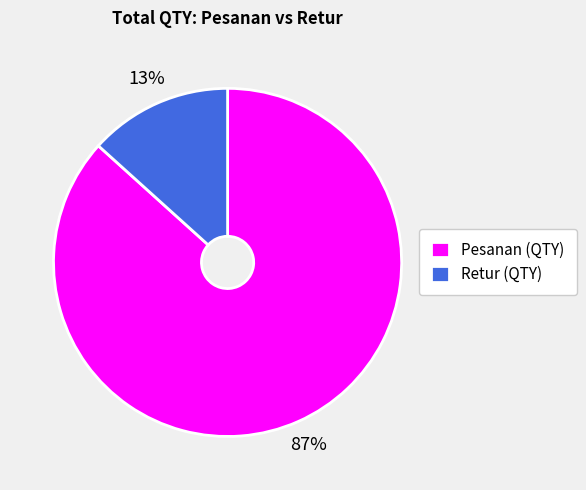

Which slice is the largest?

Pesanan (QTY)